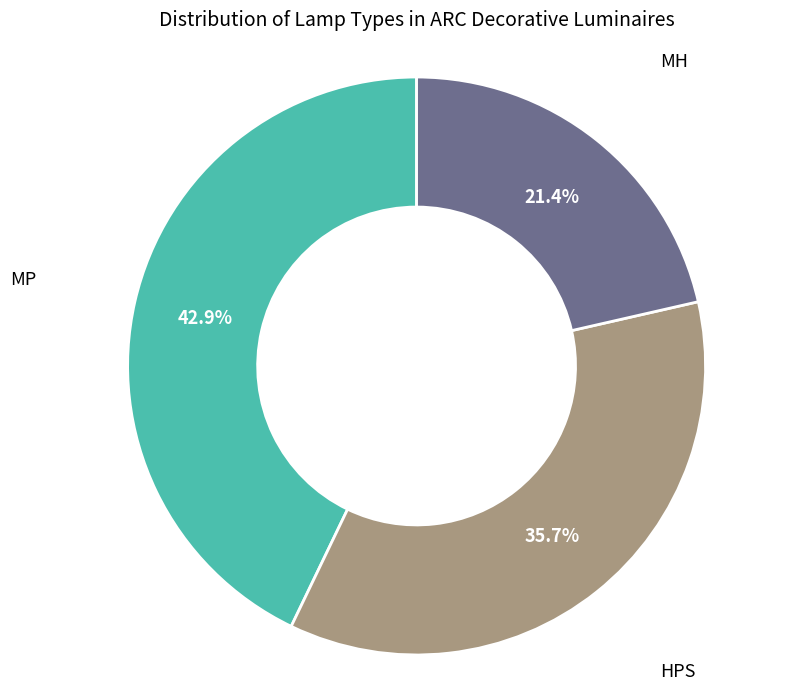

Does any single category account for the majority?

No